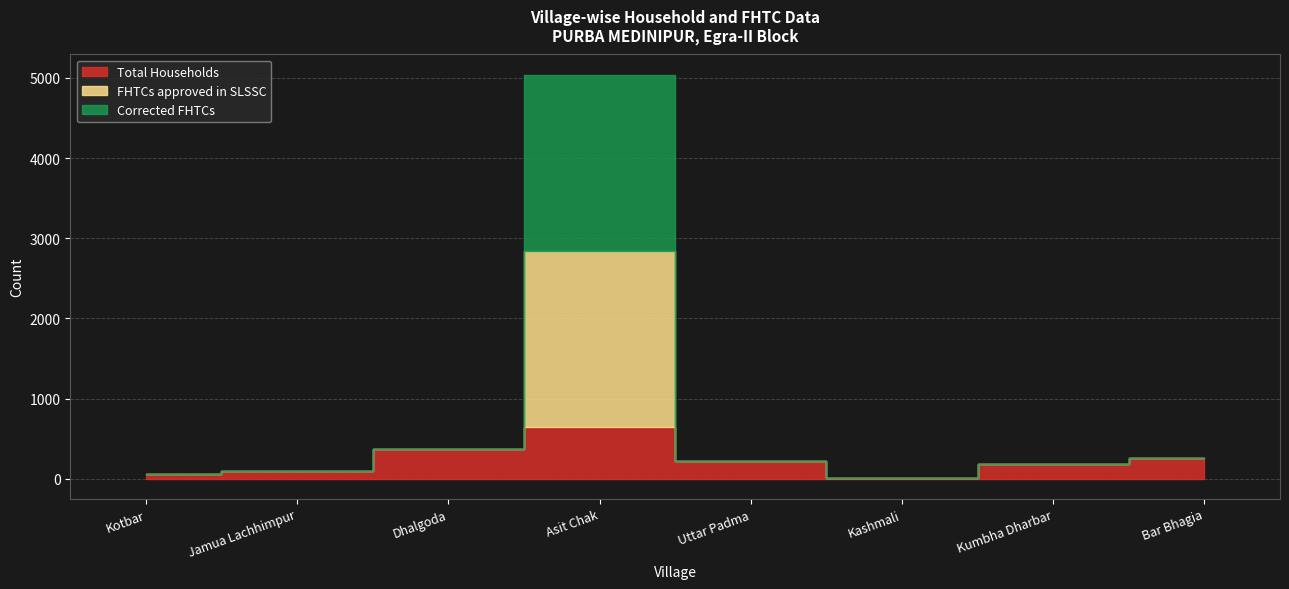

Is it true that FHTCs approved in SLSSC equals -1079 at Kumbha Dharbar?

False